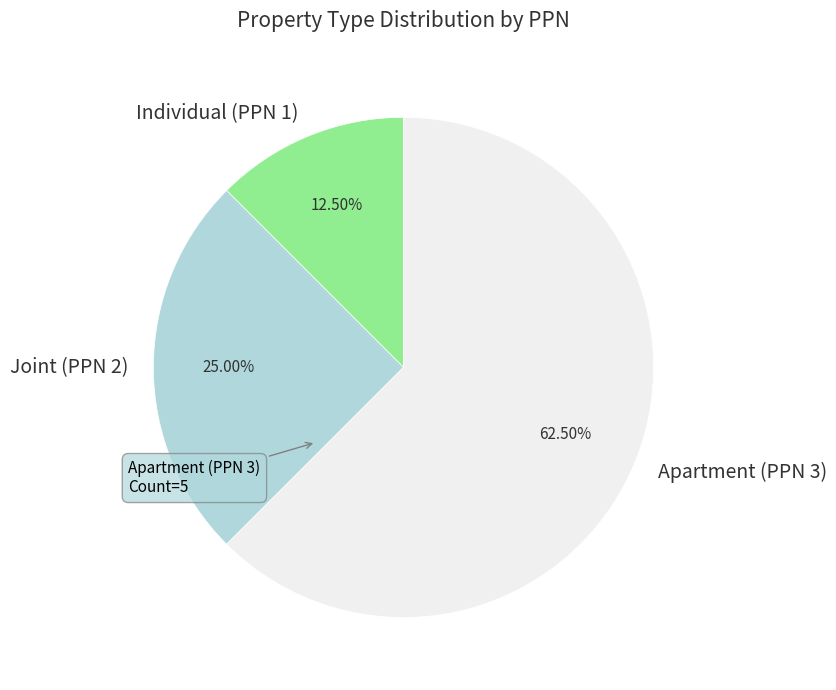

To the nearest percent, what portion does Joint (PPN 2) represent?

25%